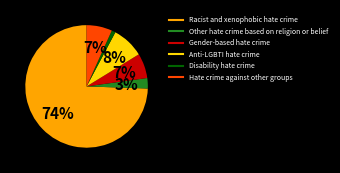

Combined, do Racist and xenophobic hate crime and Hate crime against other groups account for over 50%?

Yes